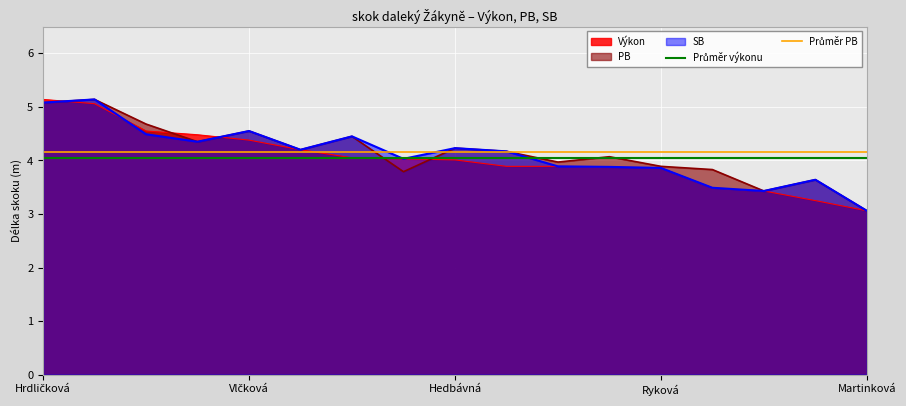

What is the highest value of the Výkon series?

5.1